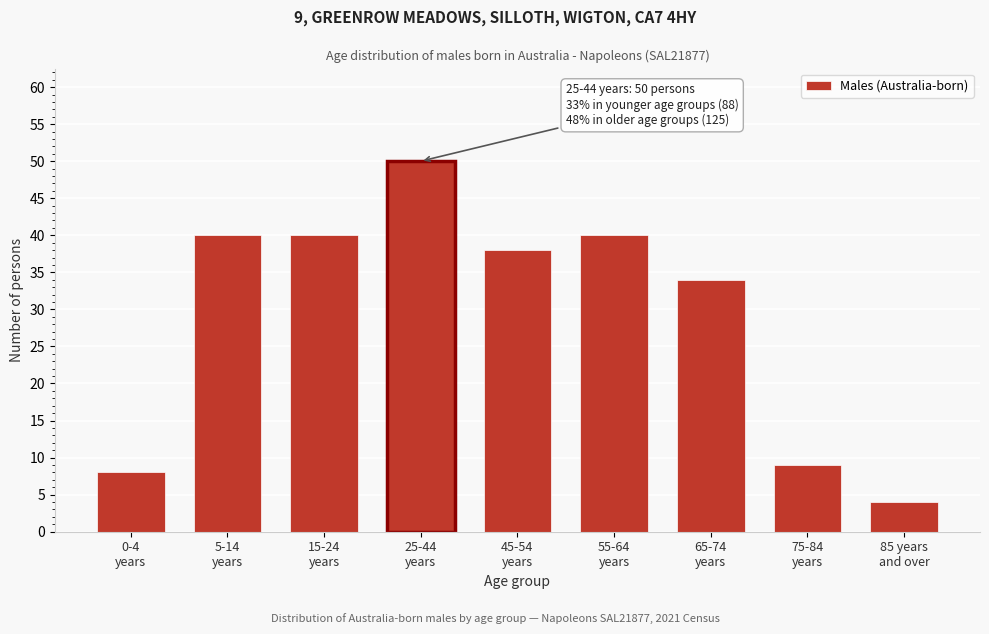

Reading left to right, list all the values displayed in this chart.

8	40	40	50	38	40	34	9	4